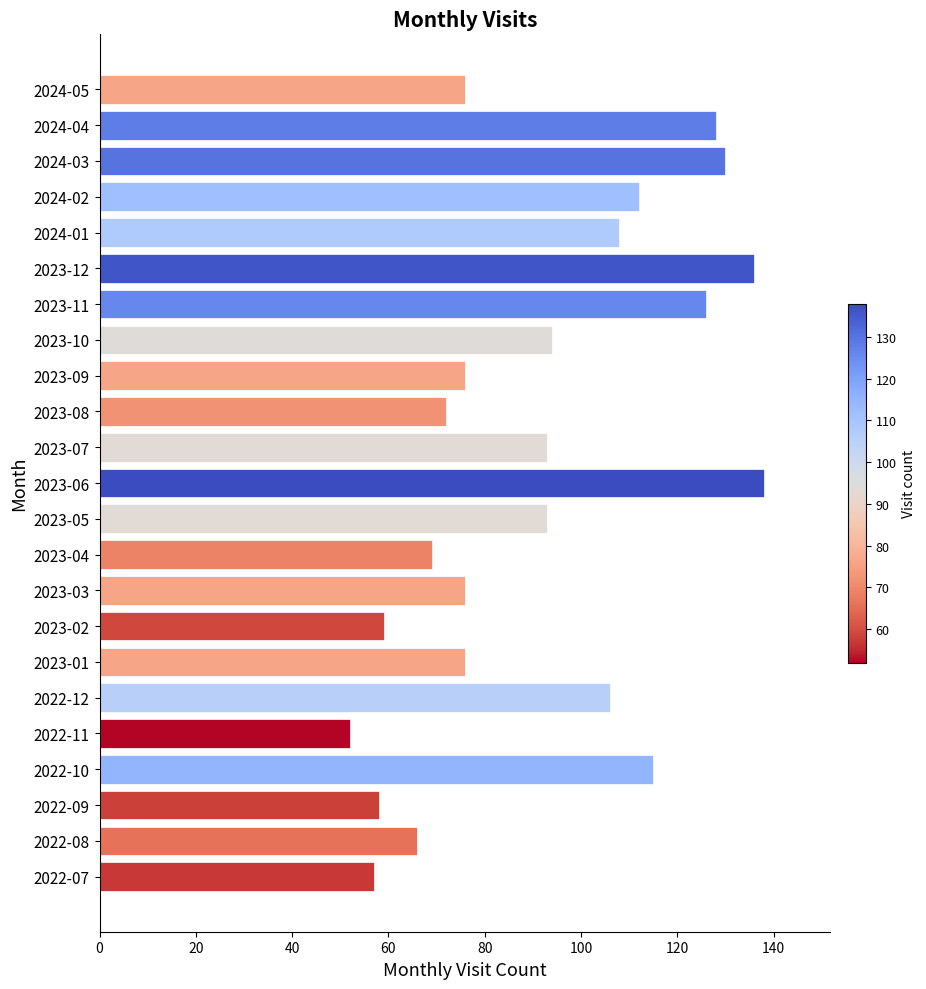

Is it true that the value at 2023-07 is 154?

False